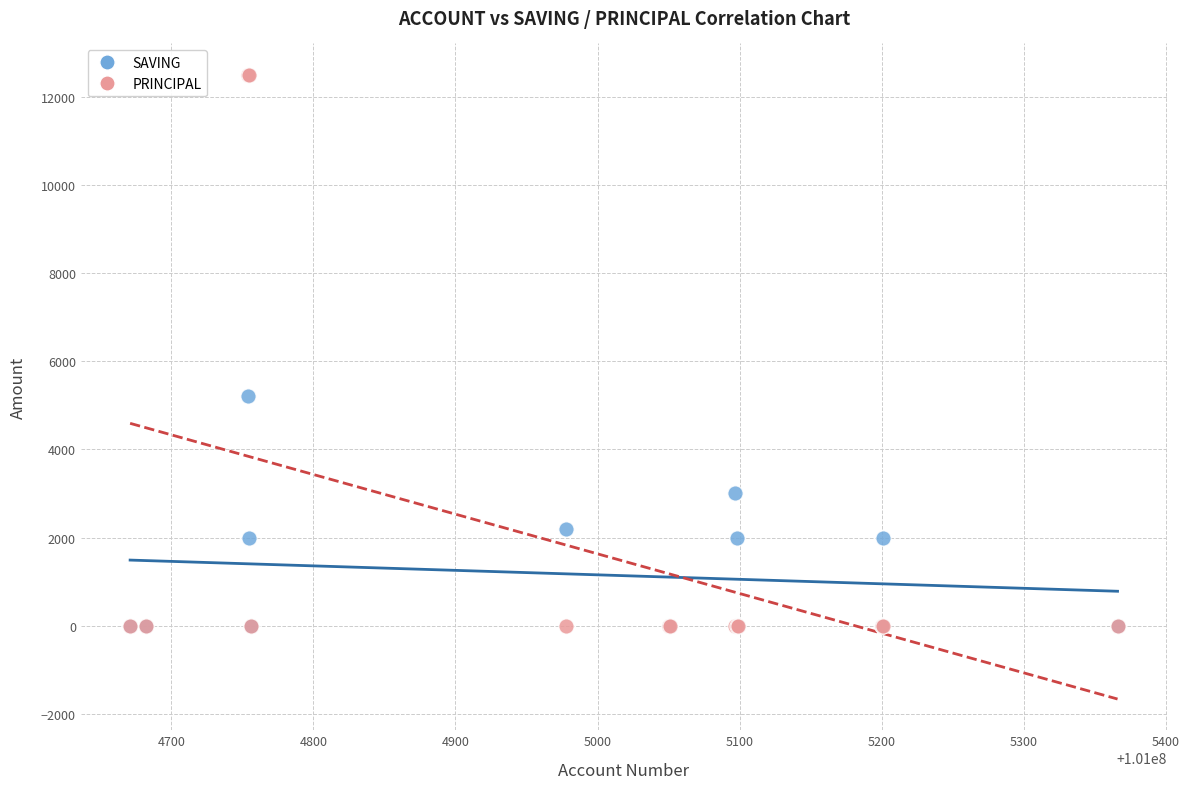

What are all the series names shown in the legend?

SAVING, PRINCIPAL